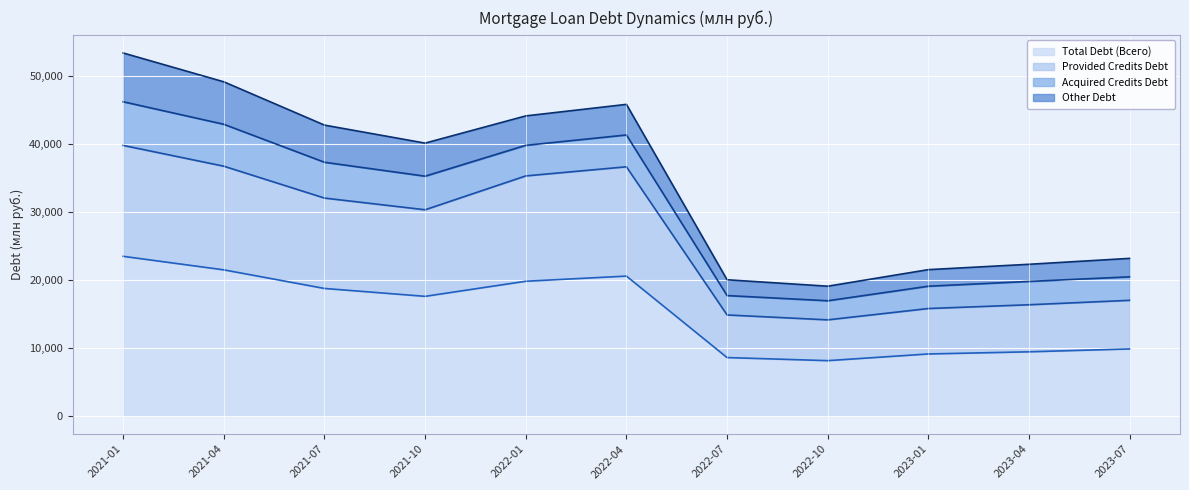

At which label is Provided Credits Debt closest to 26989?

2021-10